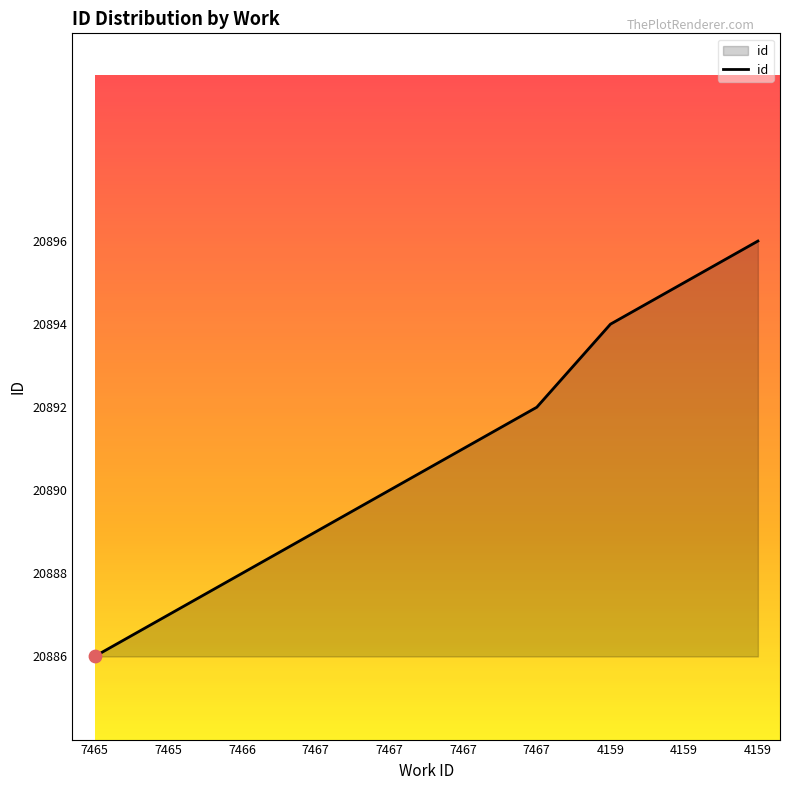

What is the change in value from 7465 to 7467?

+3